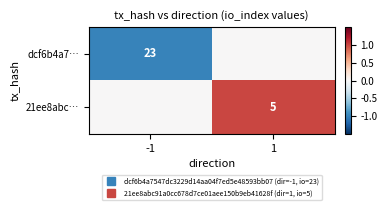

What is the total value across all series at -1?

-1